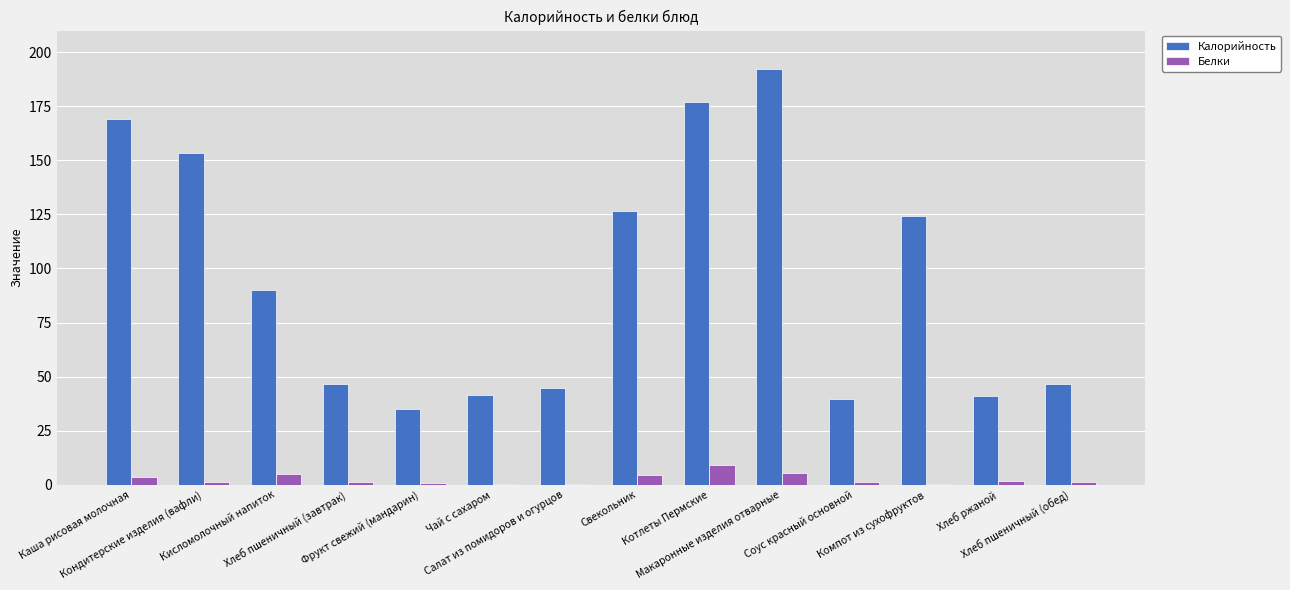

What is the maximum value shown in the chart?

192.1